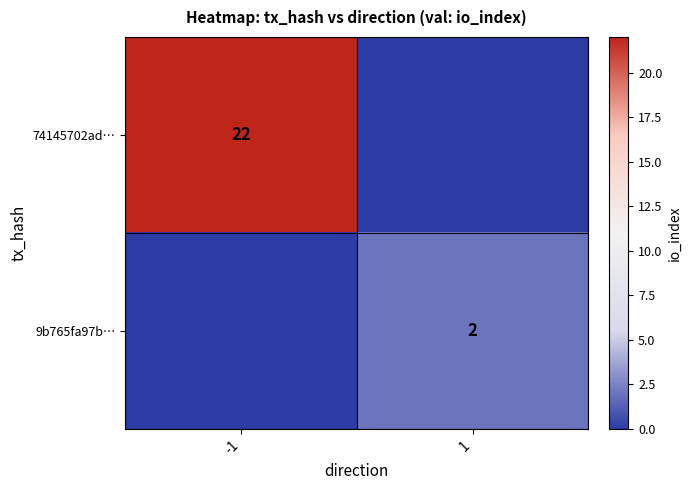

Is the value of 9b765fa97b… at 1 greater than the value of 74145702ad… at -1?

No